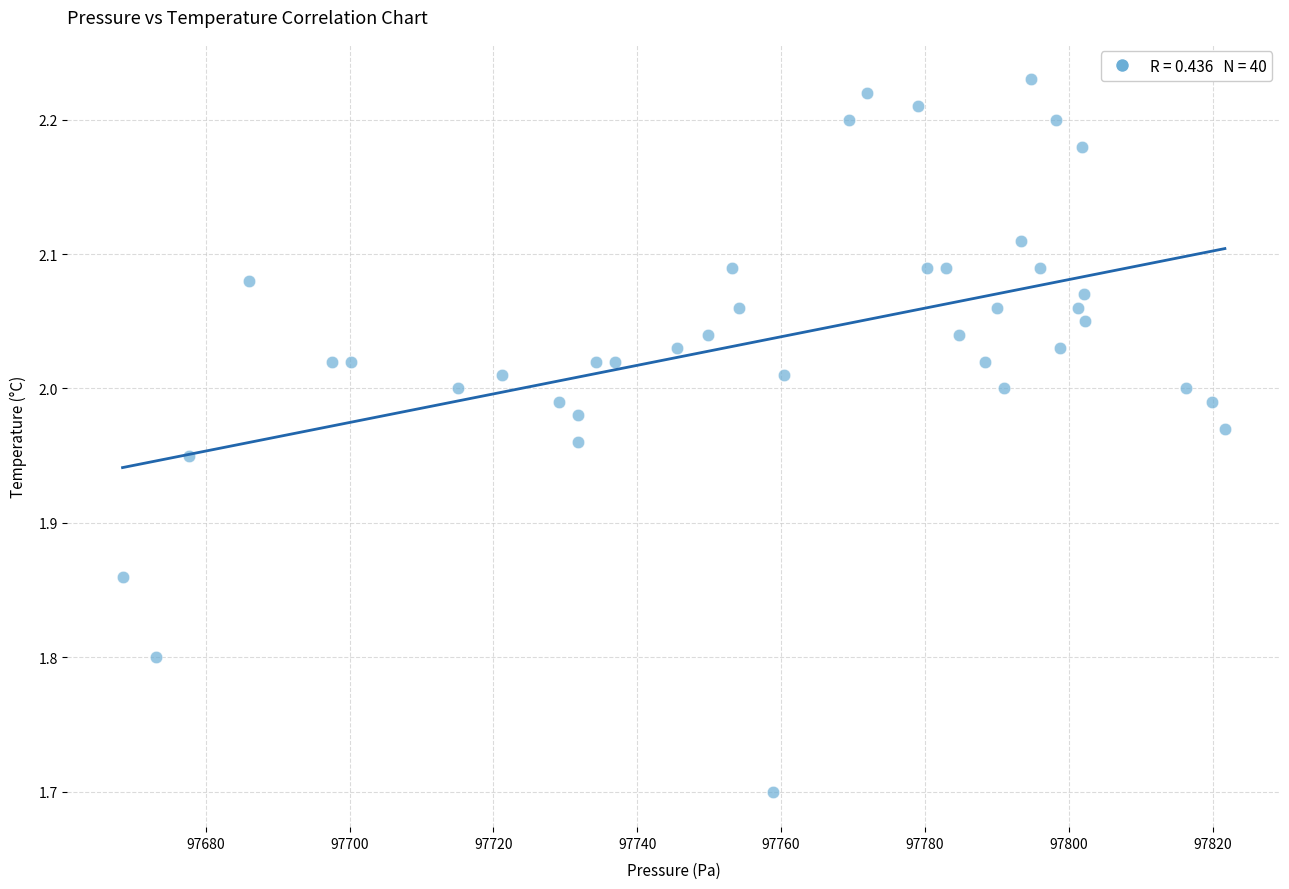

What is the range of Y values (max minus min)?

0.5